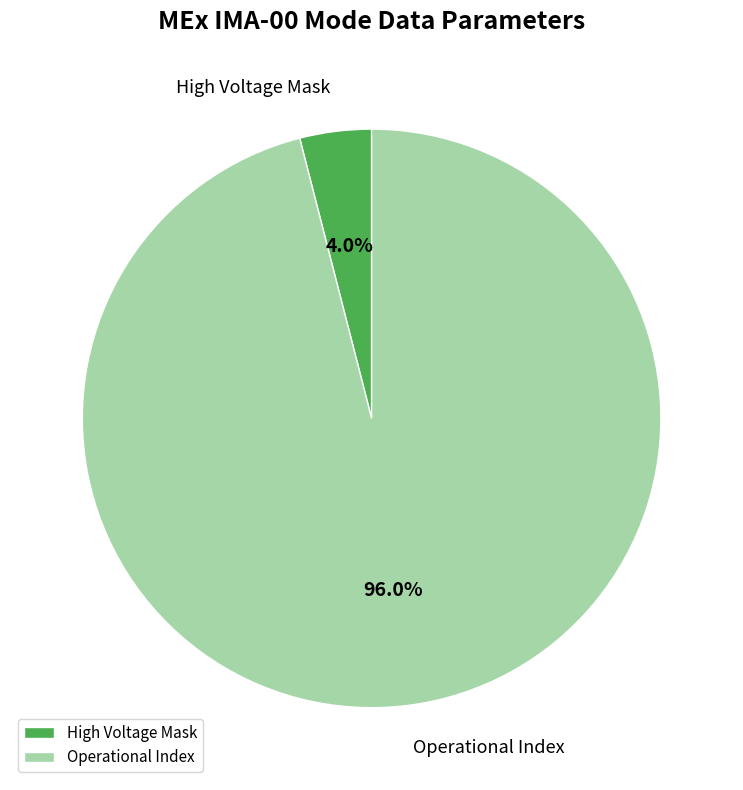

Which slice is the largest?

Operational Index